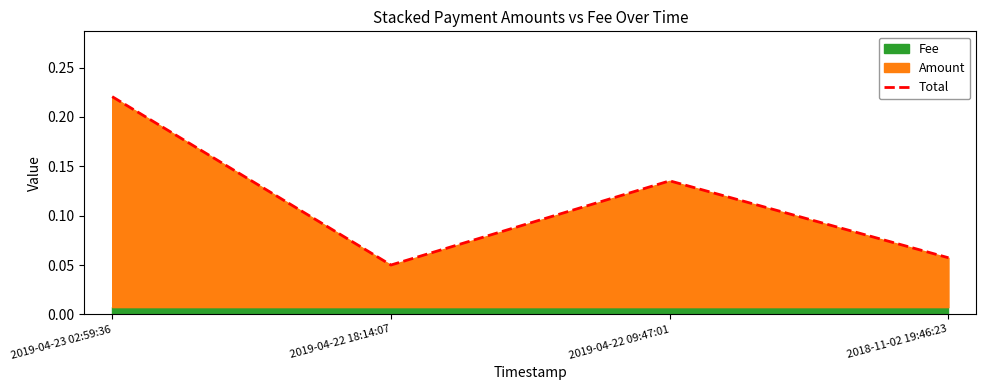

True or false: the data shows 0.1 at 2019-04-22 18:14:07.

False